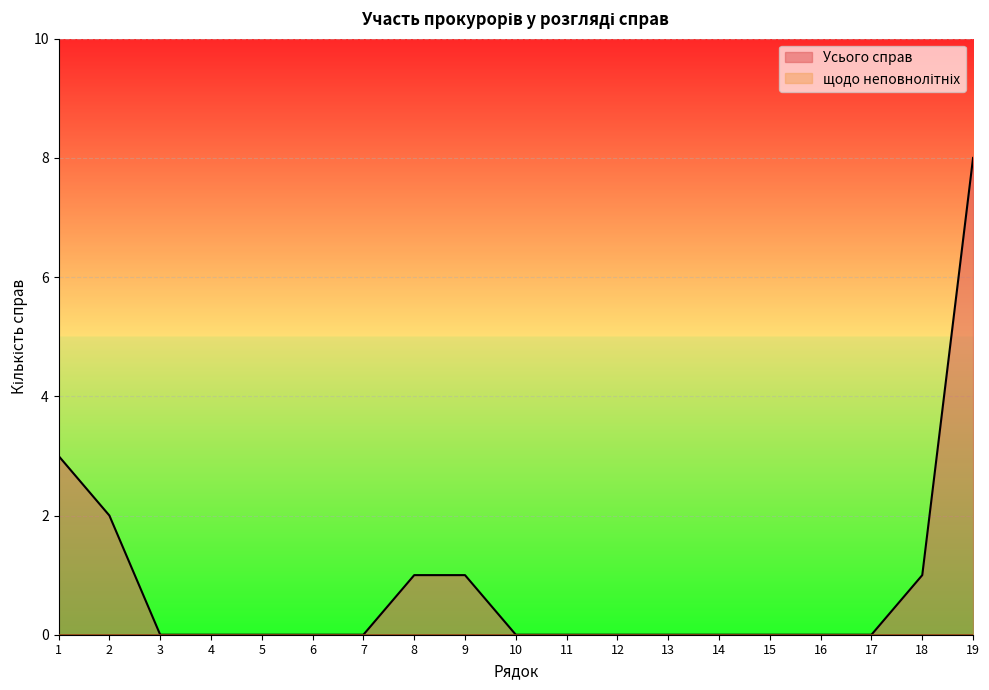

What is the sum of the values at 8 and 6?

1